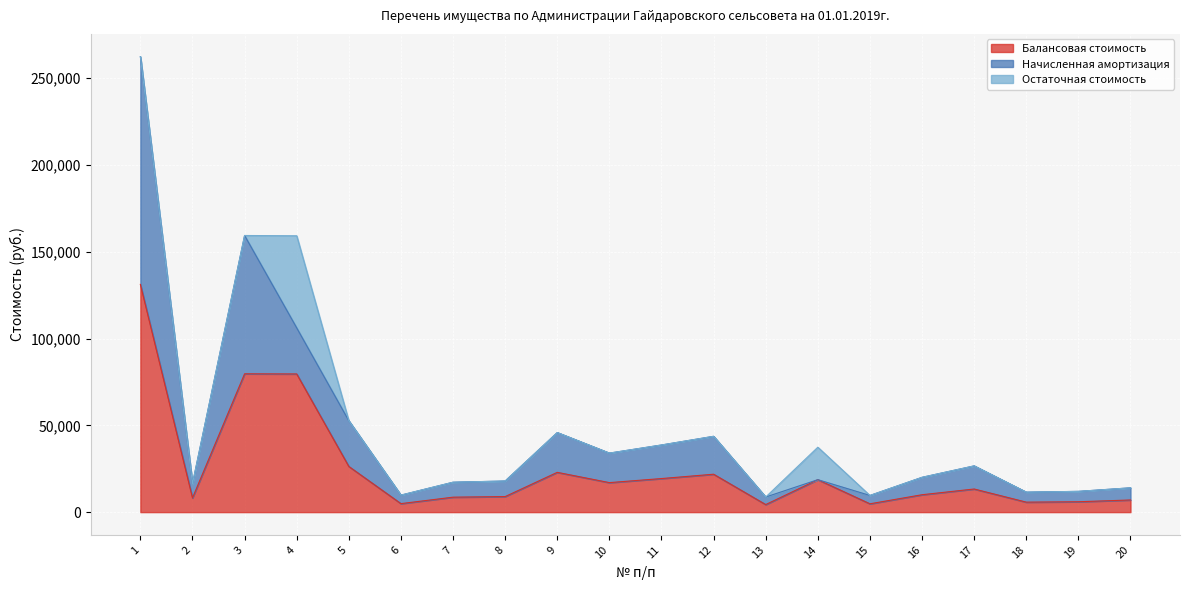

What is the value of the Балансовая стоимость point at the 4th from the left?

79600.0